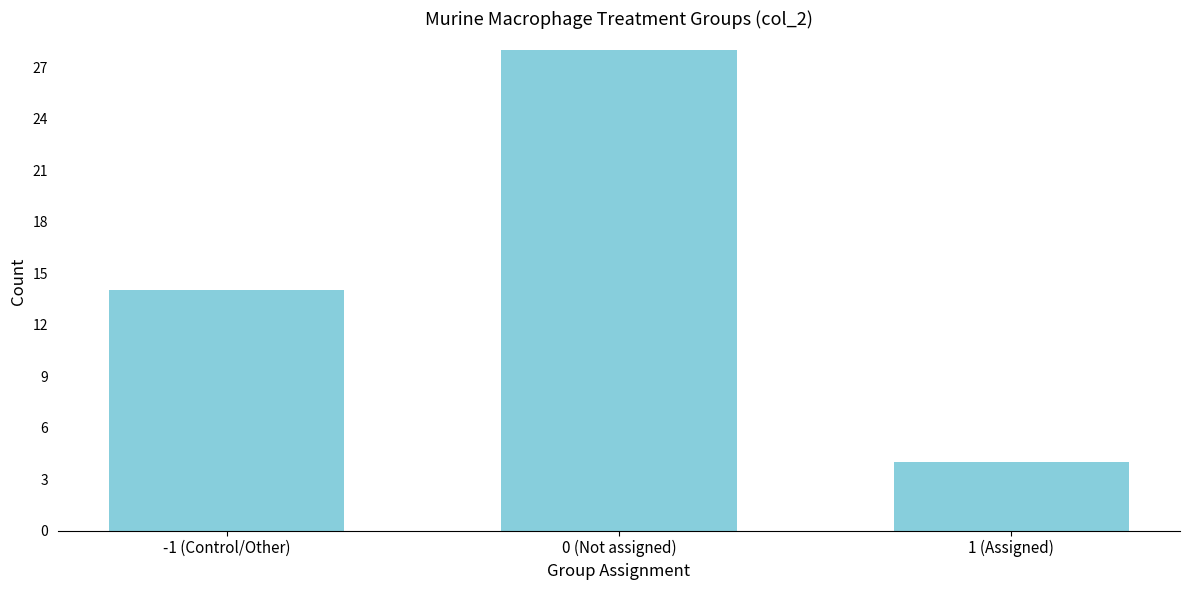

Reading left to right, extract all data points from this chart.

-1 (Control/Other)=14	0 (Not assigned)=28	1 (Assigned)=4